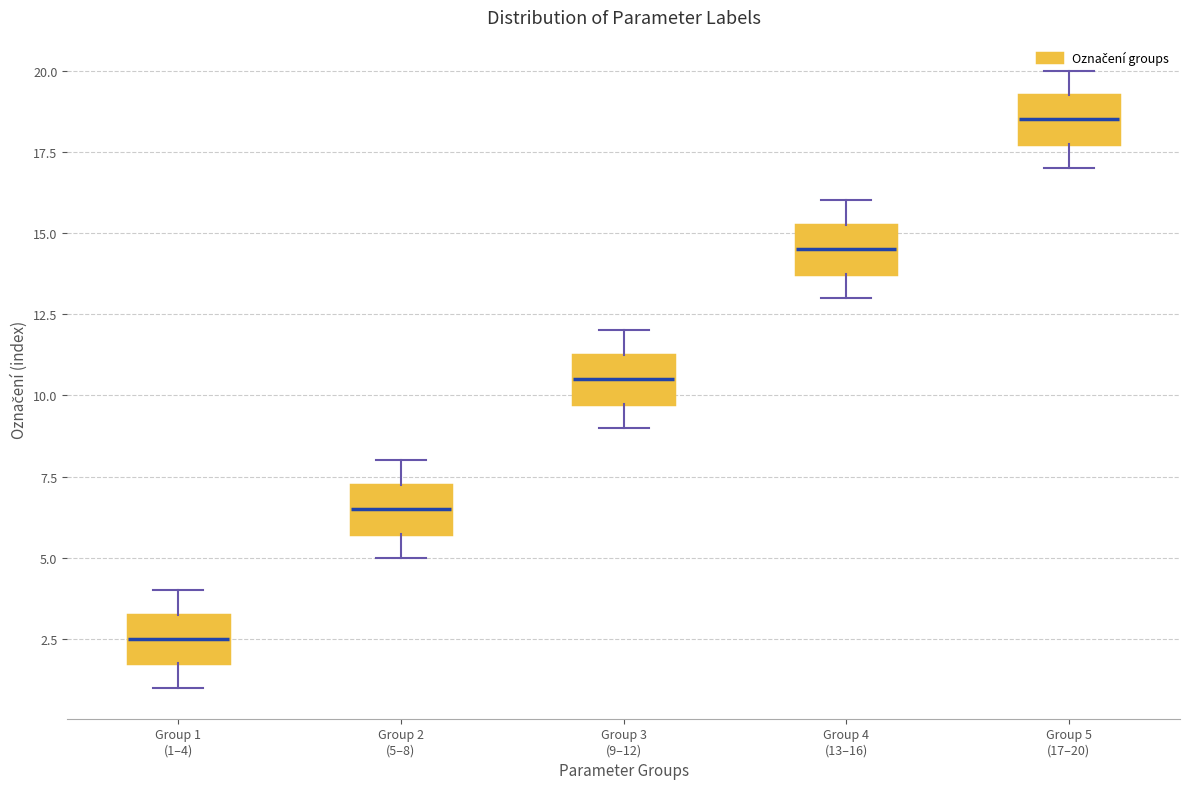

Which box has the highest median line?

Group 5 (17–20)